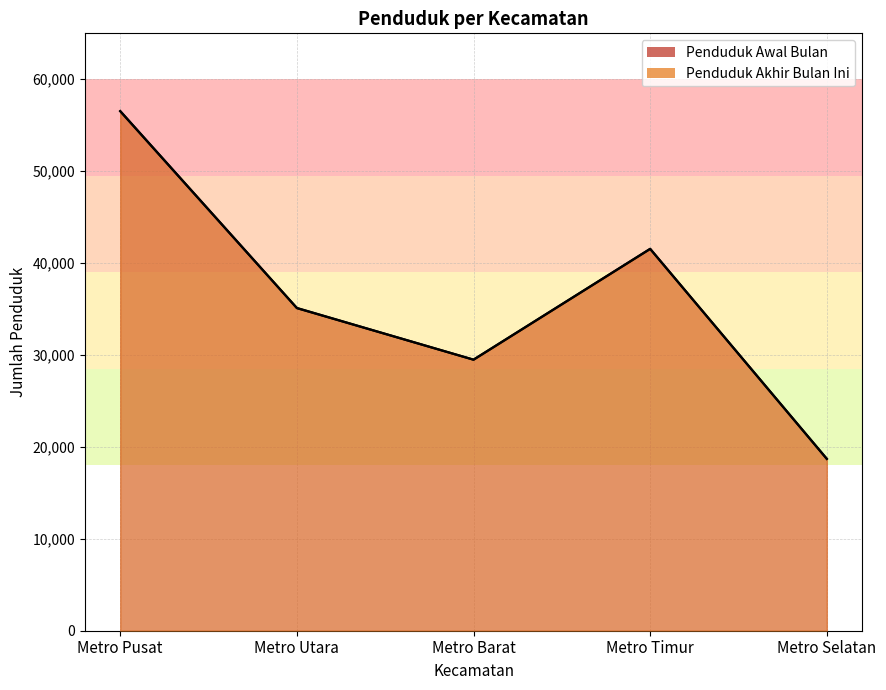

Which series has the widest spread of values?

Penduduk Akhir Bulan Ini